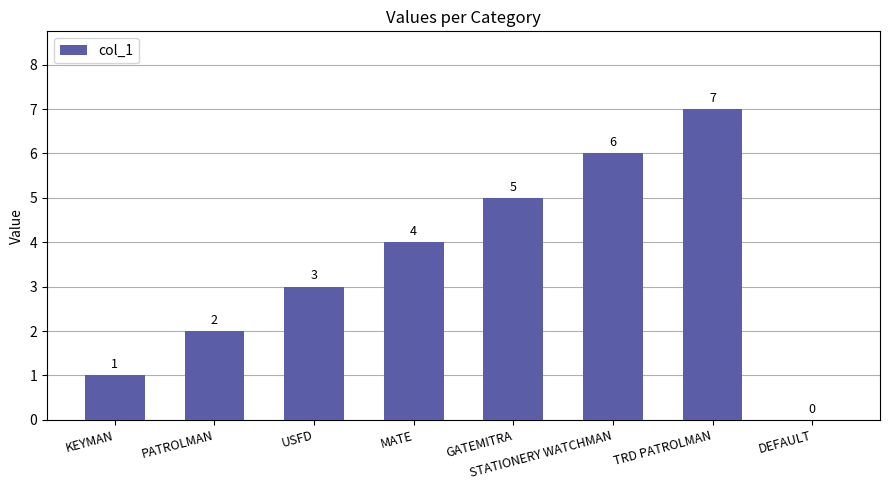

What is the sum of all values?

28